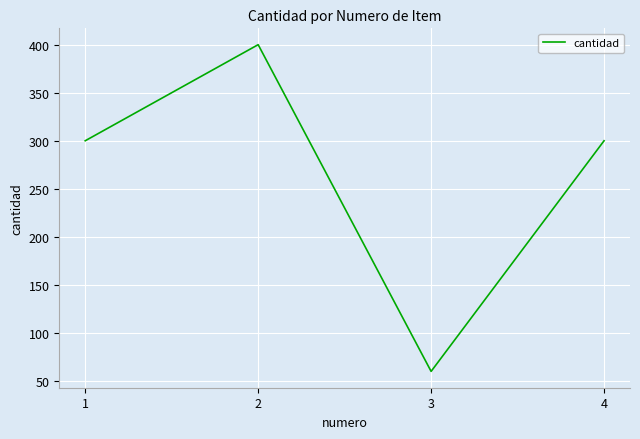

What is the change in value from 2 to 4?

-100